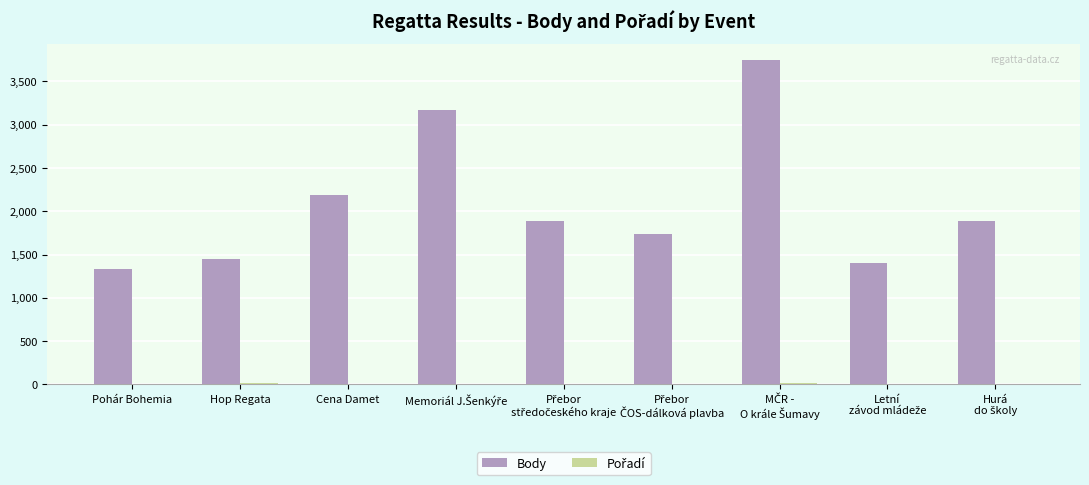

Which series has the largest total across all categories?

Body